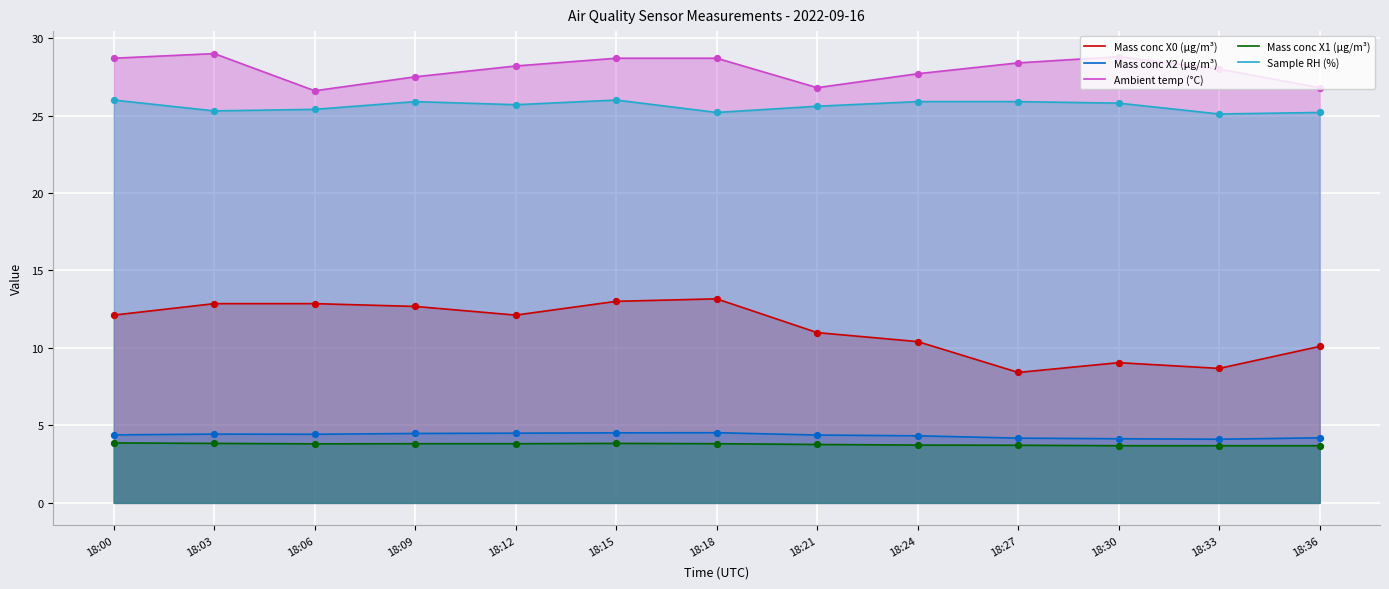

Which series reaches the maximum Y coordinate?

Ambient temp (°C)